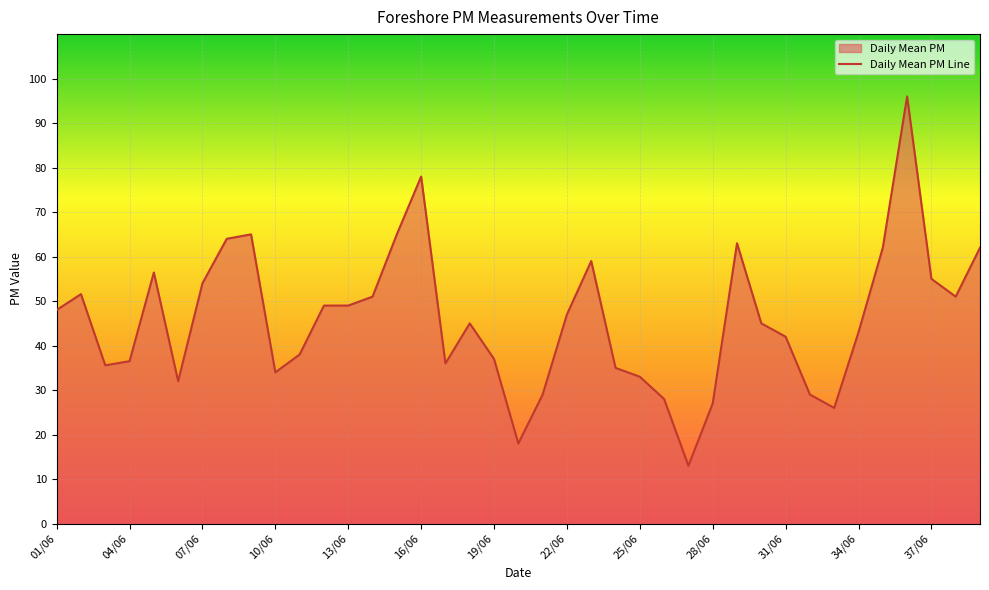

True or false: the data shows 15.6 at 32/06.

False